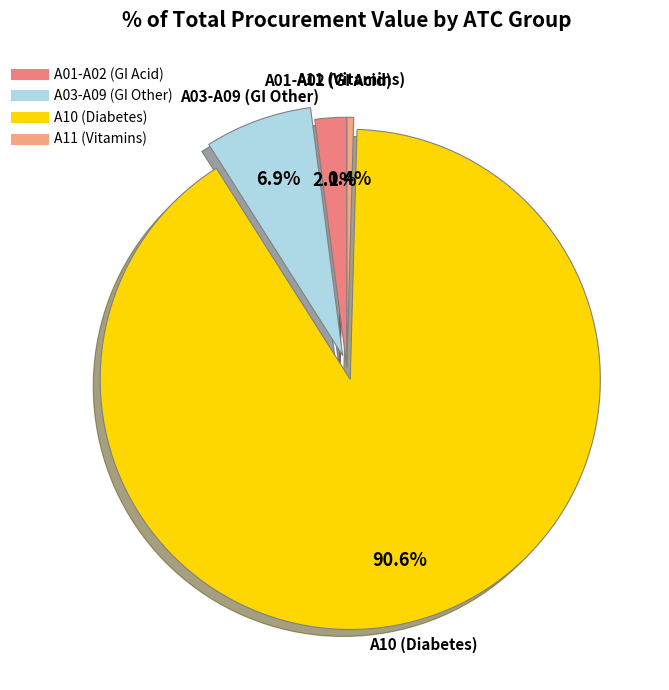

How many segments does this pie chart have?

4